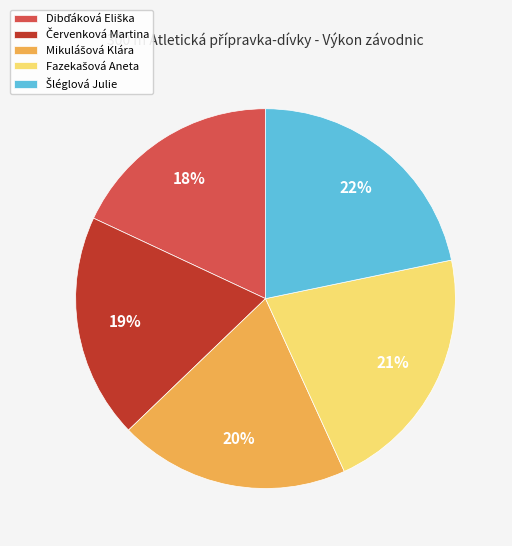

To the nearest percent, what is the average slice percentage?

20%